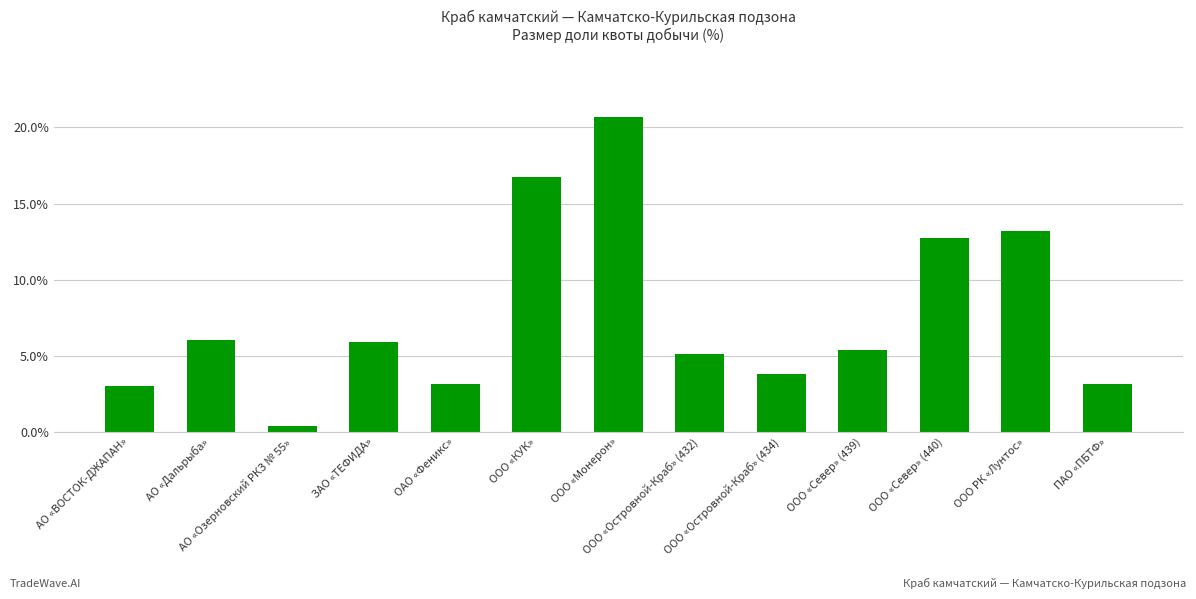

Are the bars horizontal?

No